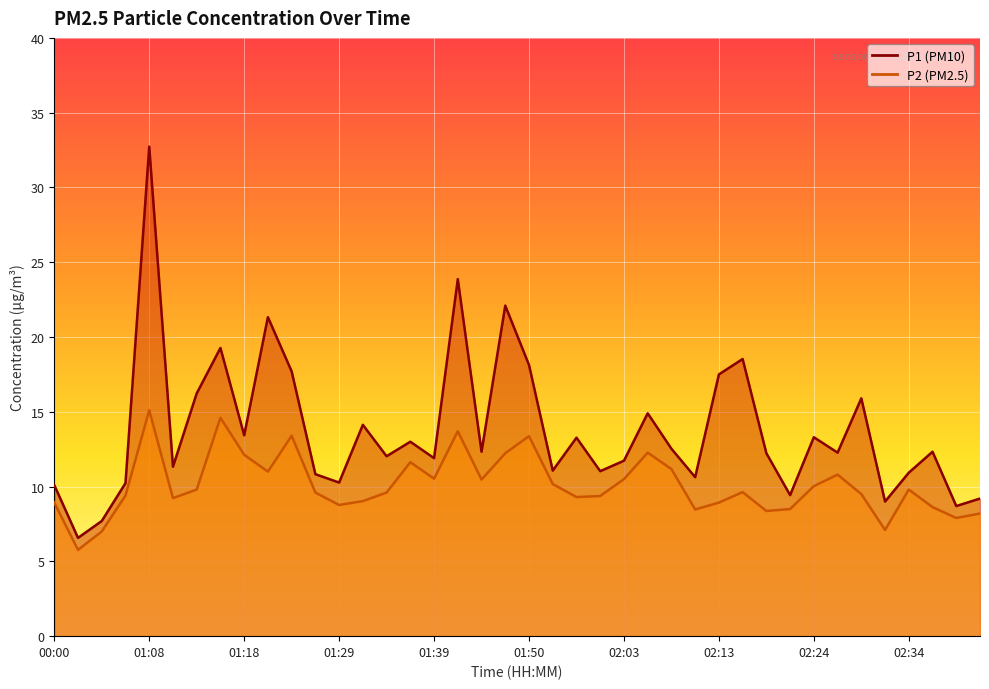

In P1, how many points are lower than both neighbors (excluding endpoints)?

14